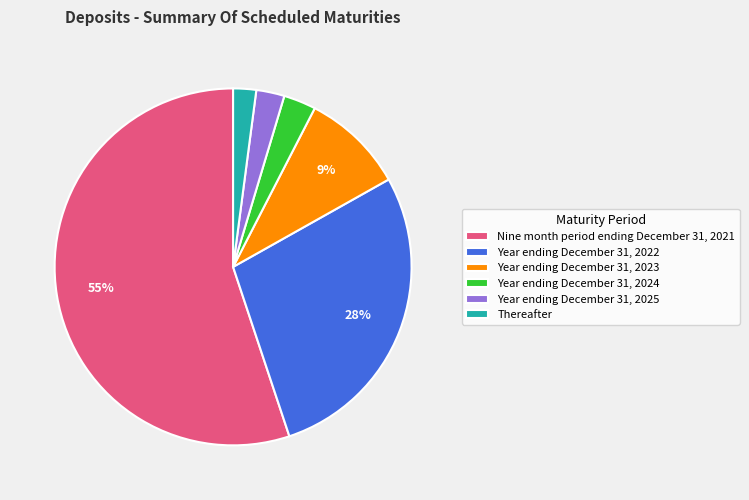

Is it true that Thereafter is 2% of the pie?

True